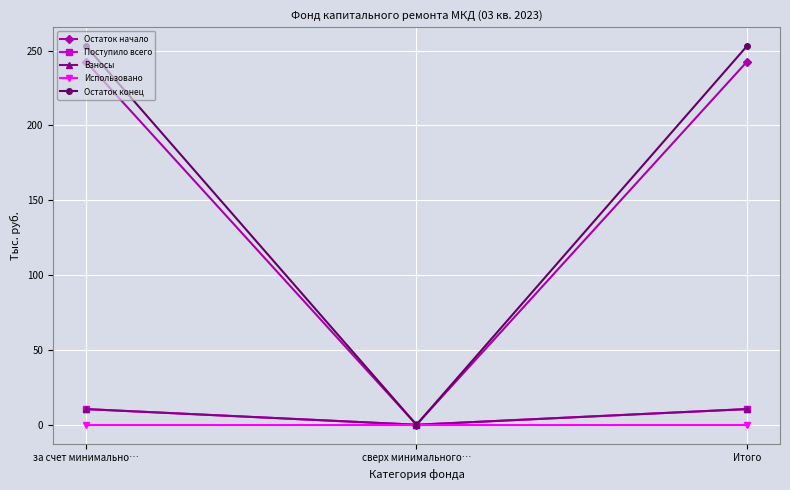

What position from the left is за счет минимально…?

1